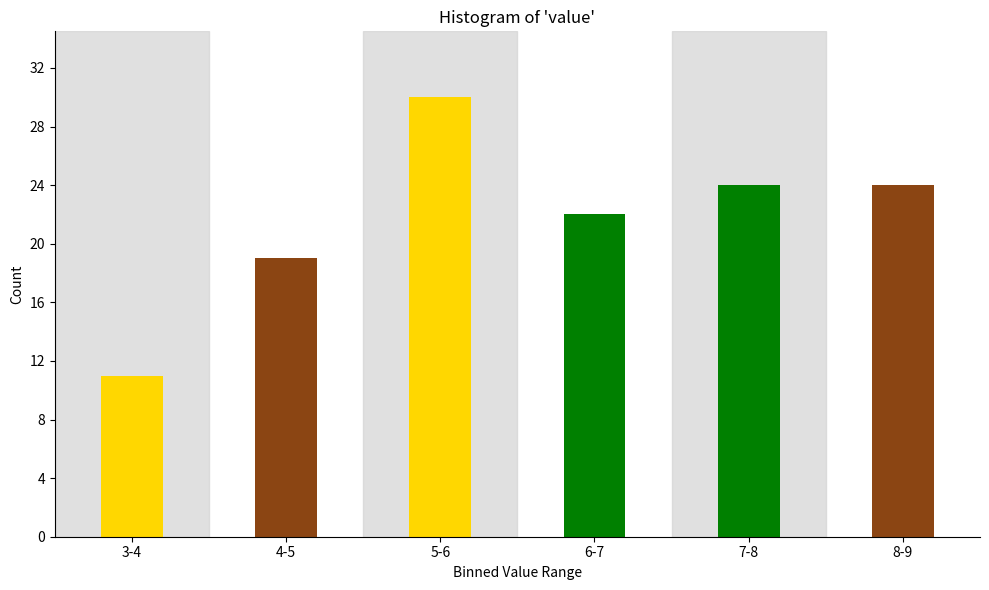

Reading left to right, transcribe all the data shown in this chart.

11	19	30	22	24	24